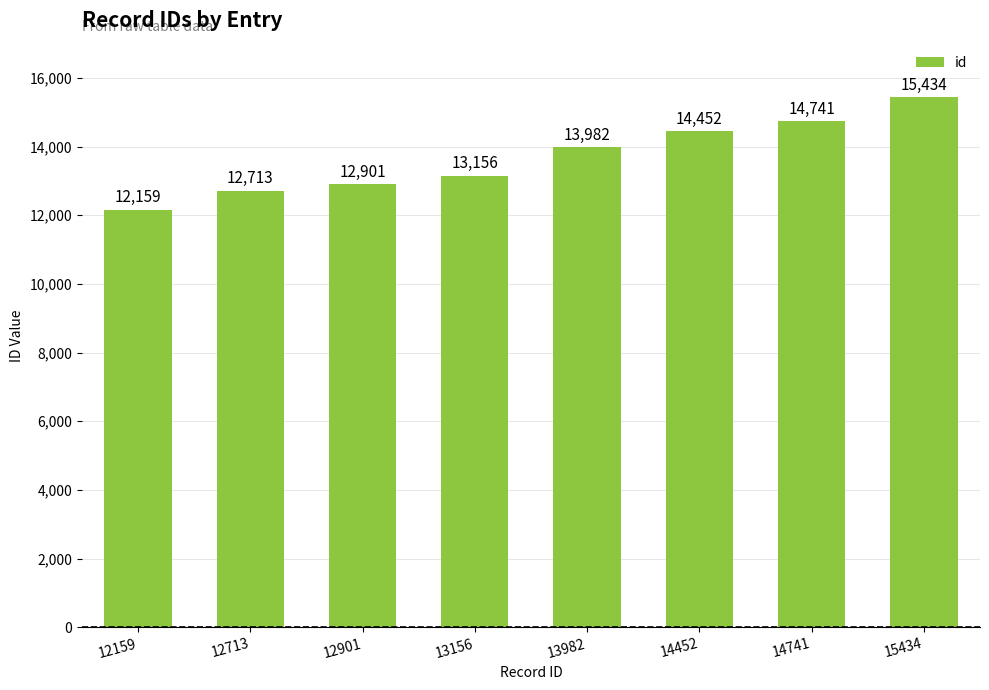

What is the value of the 2nd bar from the left?

12713